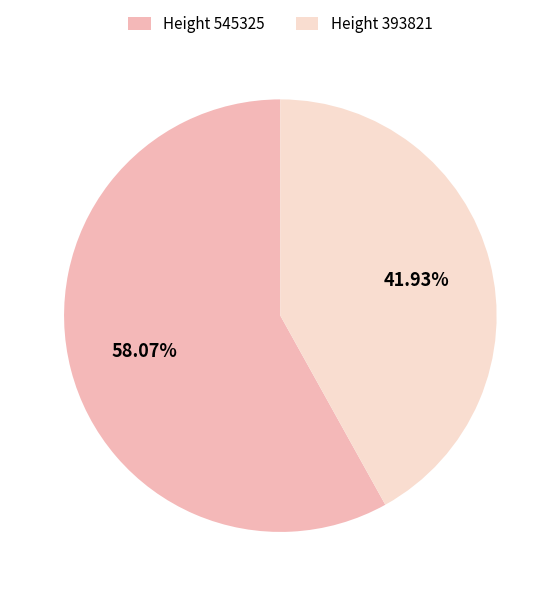

What is the largest slice in the pie chart?

Height 545325